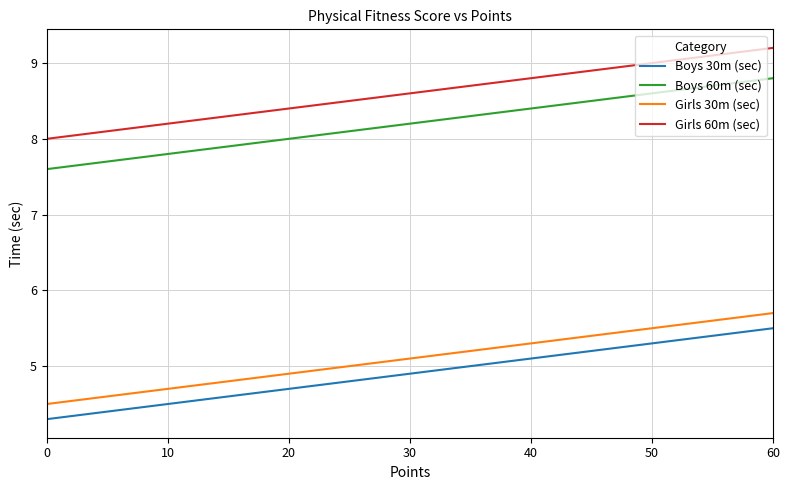

True or false: Boys 60m (sec) and Boys 30m (sec) cross at least once.

False